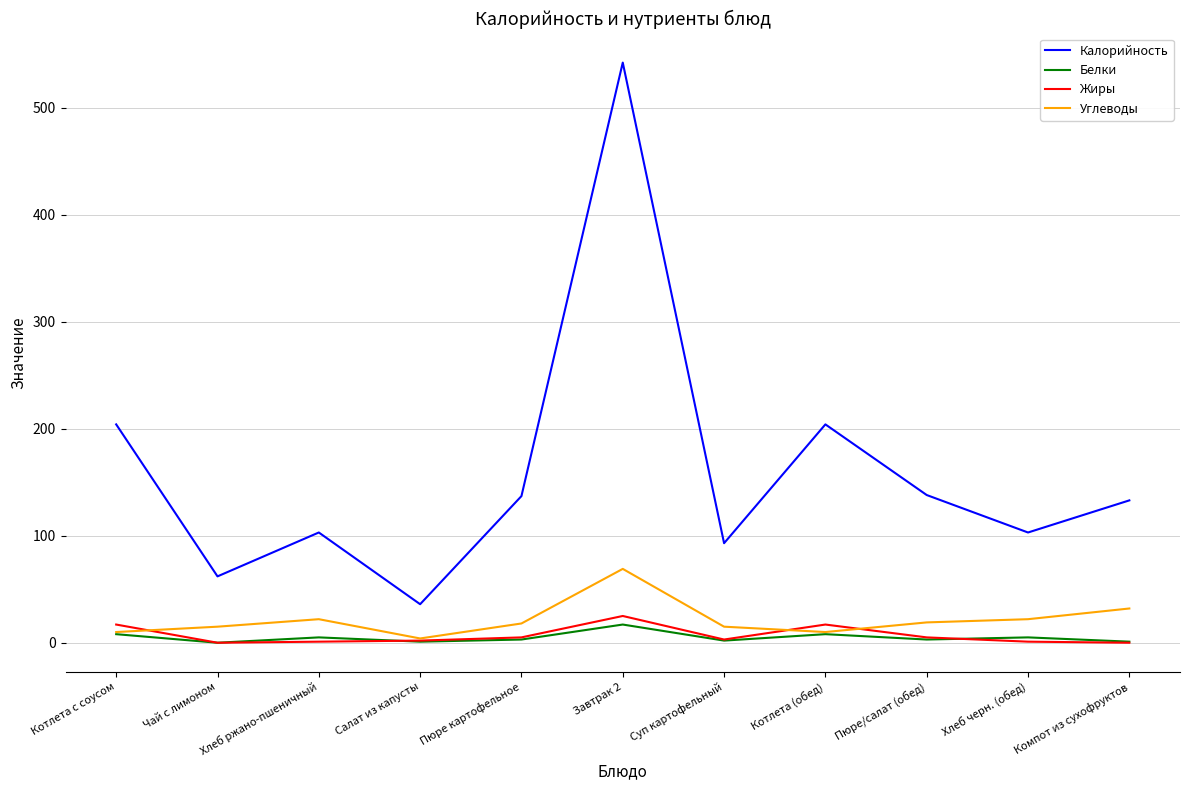

What is the highest value of the Жиры series?

25